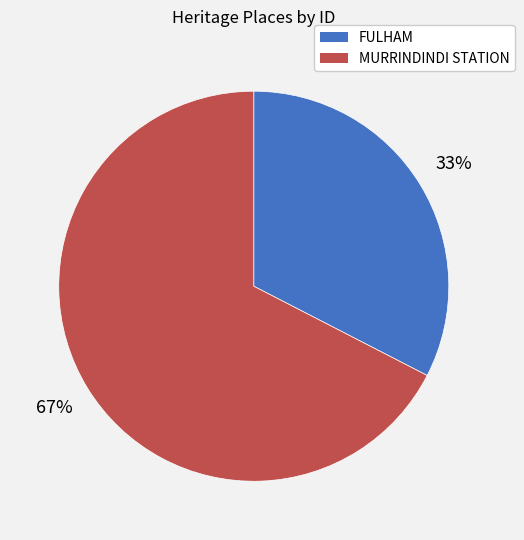

To the nearest percent, what percentage of the pie is FULHAM?

33%